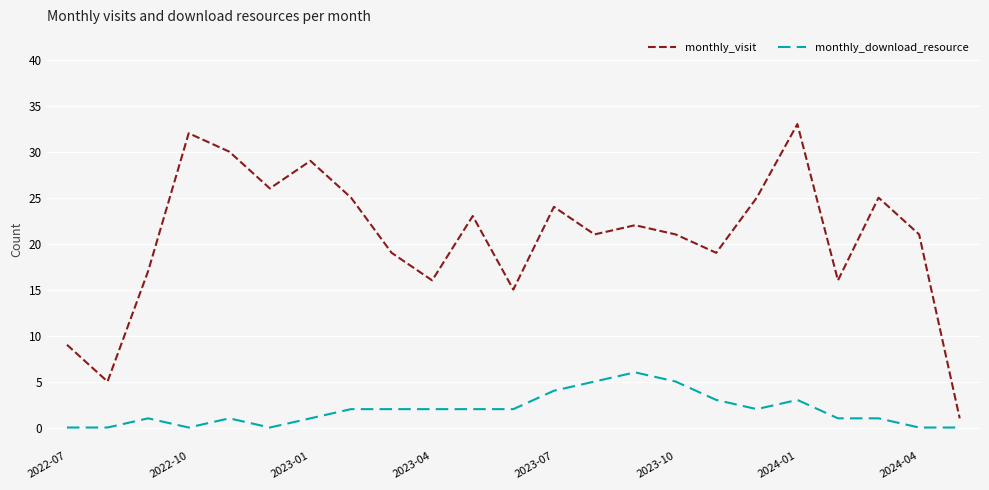

List the series in order of their peak value, lowest first.

monthly_download_resource, monthly_visit